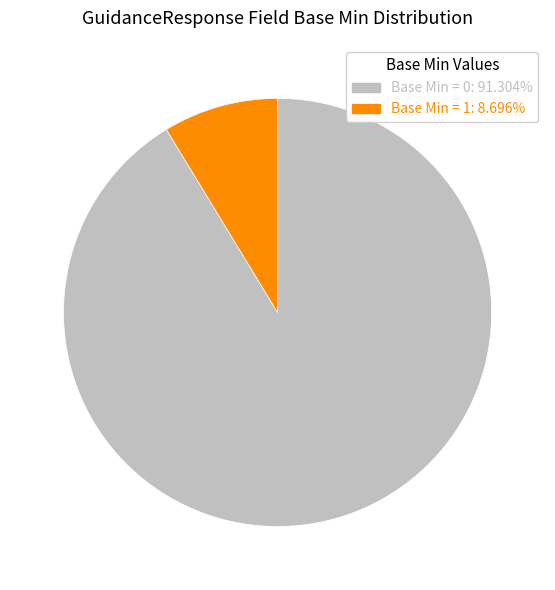

Does any single category account for the majority?

Yes